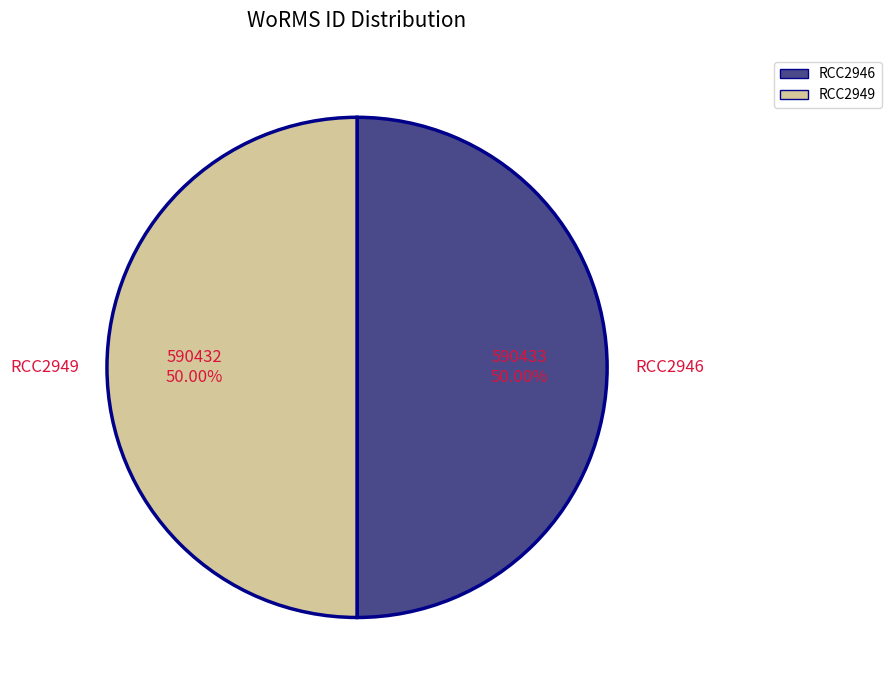

What is the ratio of the value at RCC2949 to the value at RCC2946?

1.0